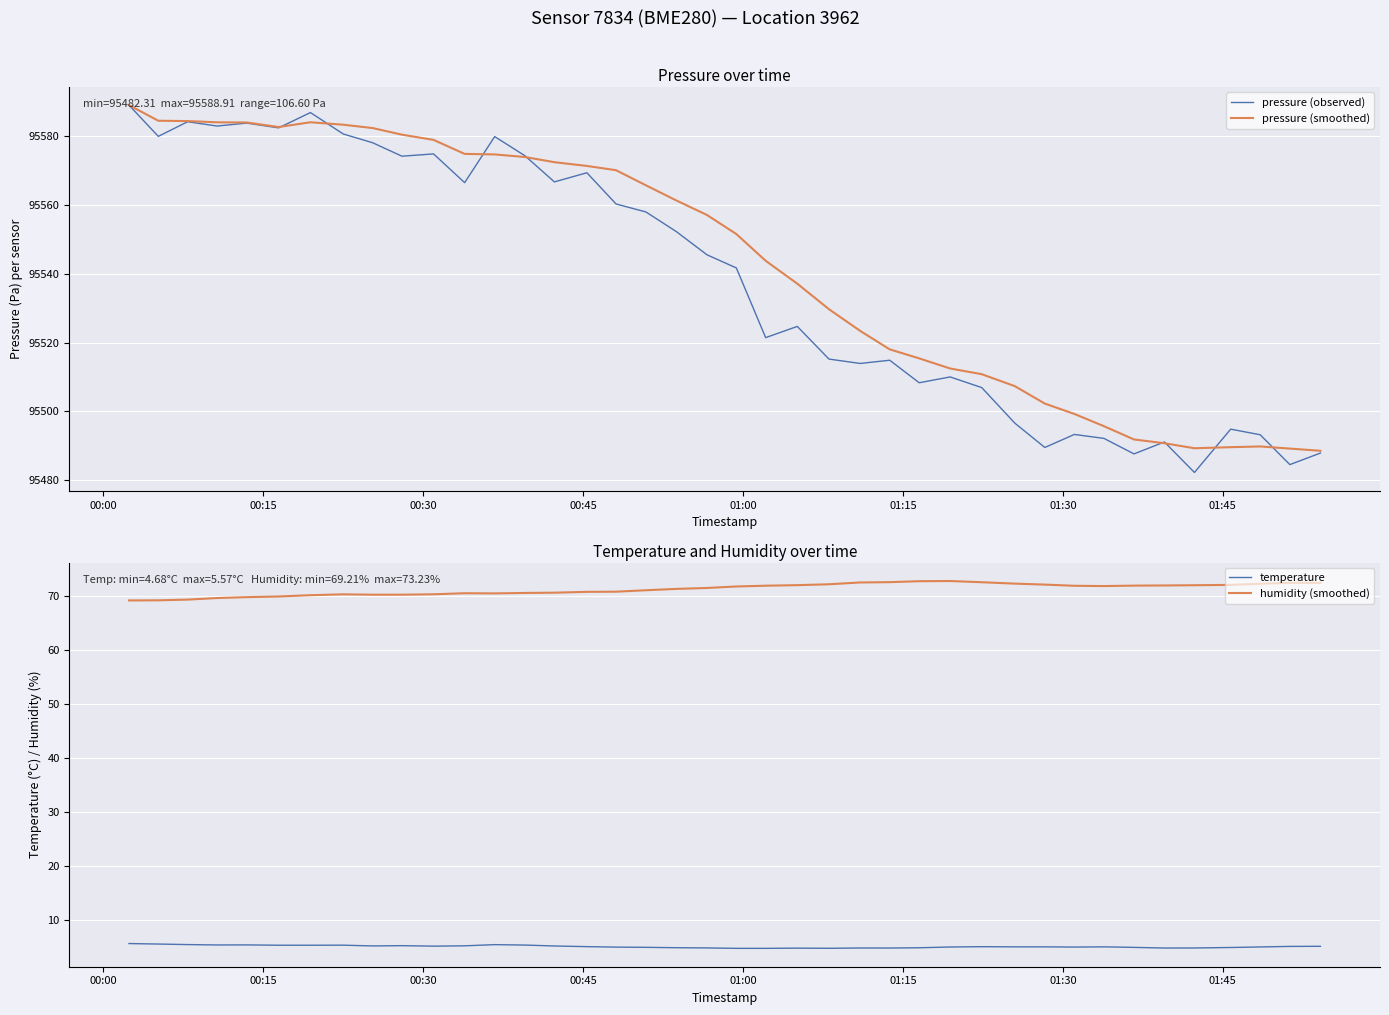

True or false: temperature and pressure (smoothed) cross at least once.

False